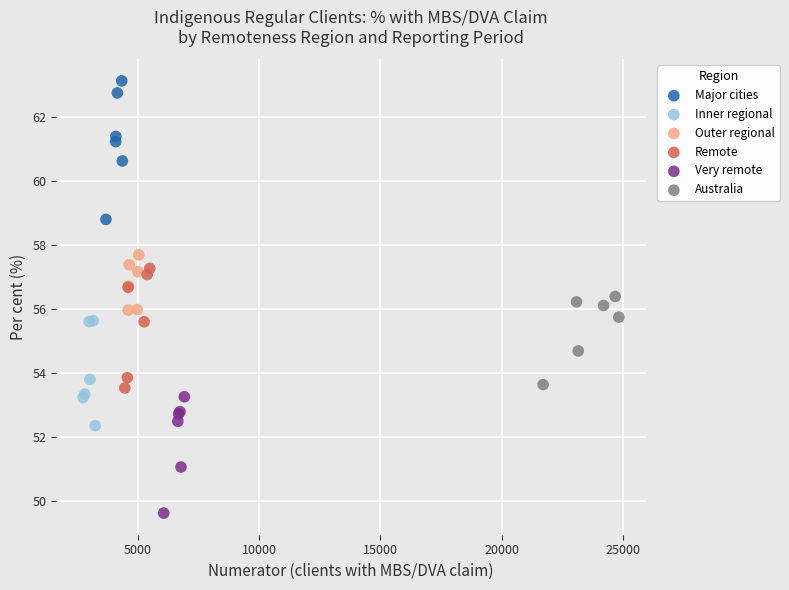

Which series has the widest spread of Y values?

Major cities